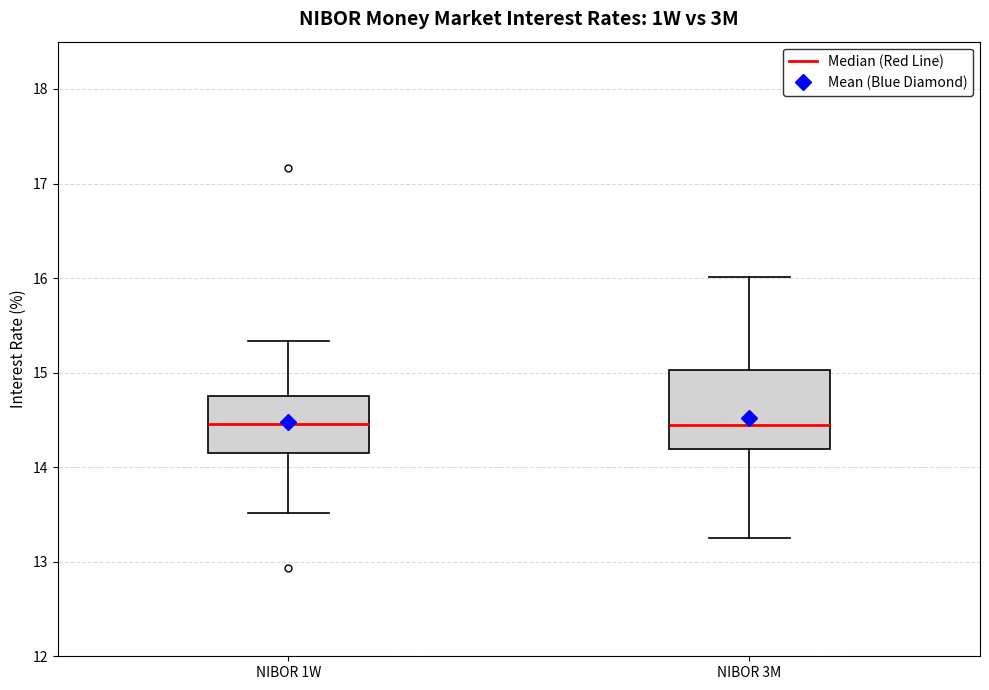

Which box is the tallest, from its lower edge to its upper edge?

NIBOR 3M